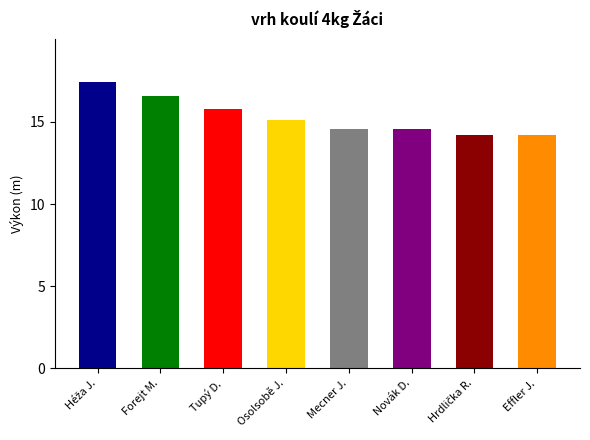

Which has a higher value, Mecner J. or Forejt M.?

Forejt M.